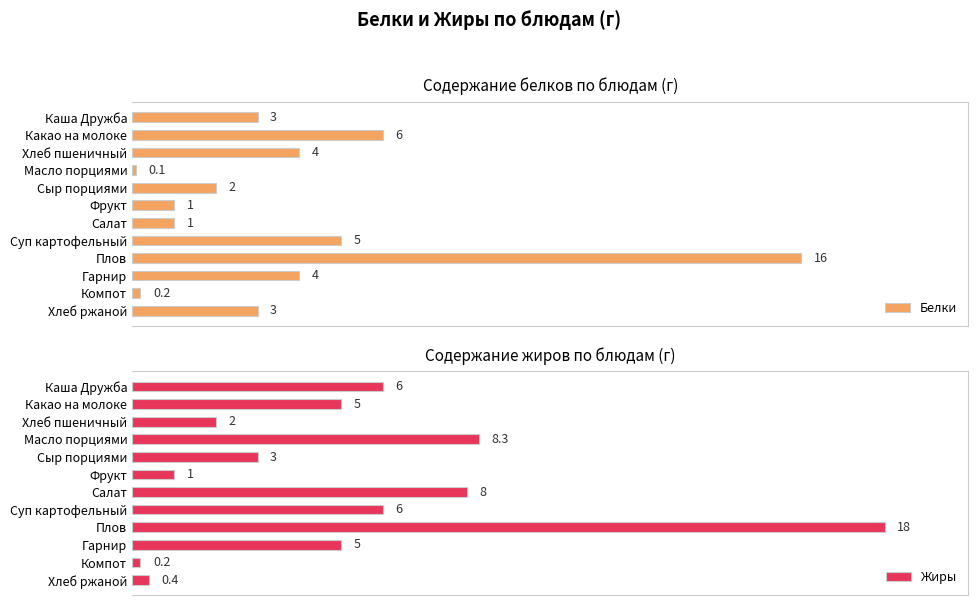

At how many categories does at least one series exceed 4?

7